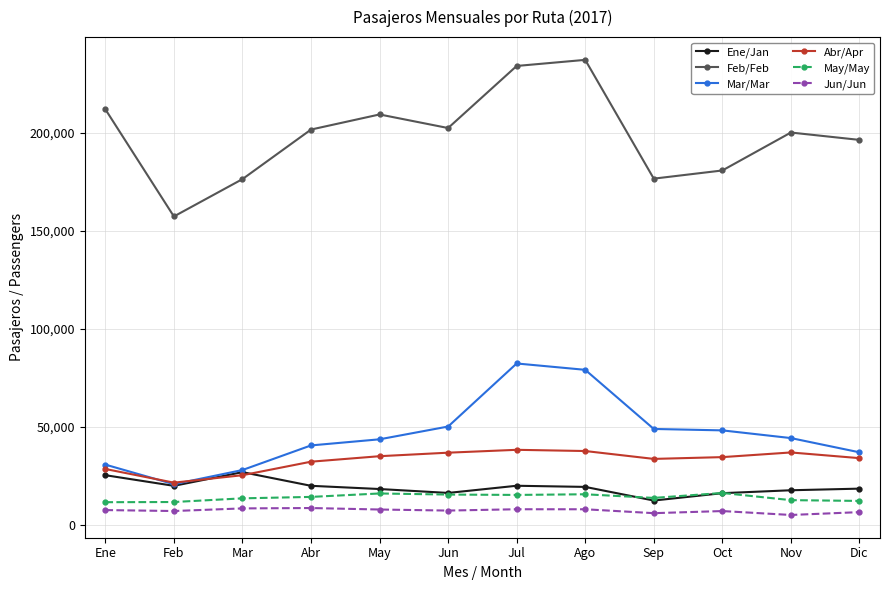

How many lines are shown in the chart?

6